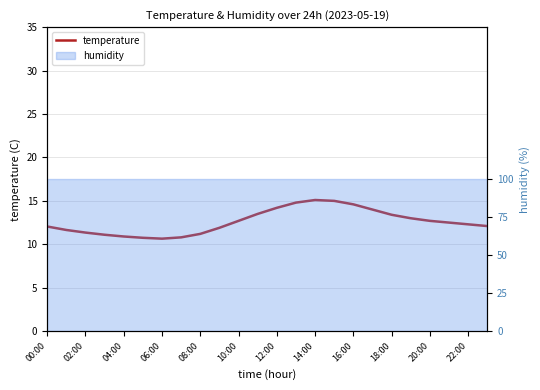

What position from the left is 00:00?

1